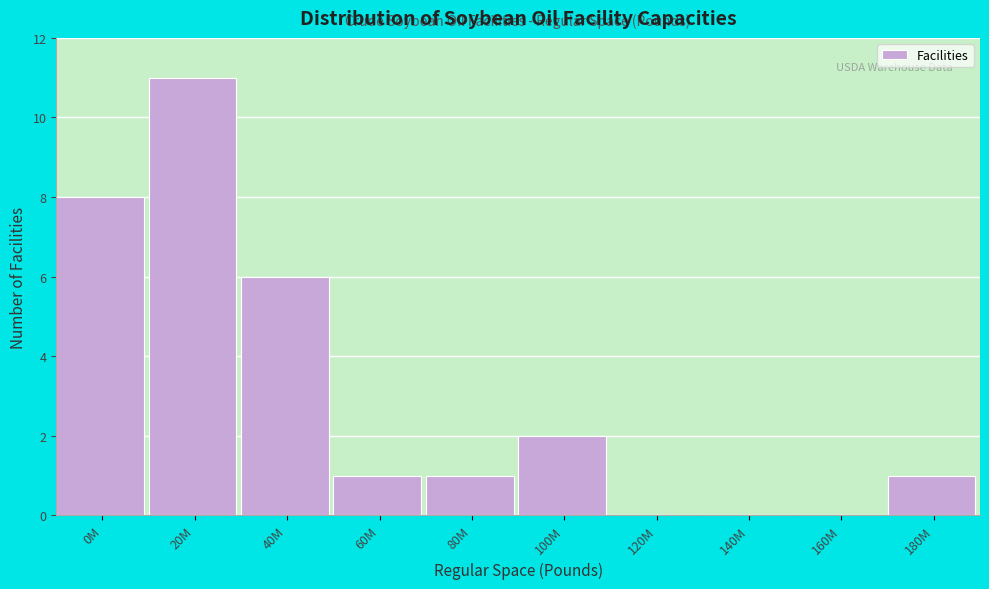

Reading left to right, transcribe all the data shown in this chart.

0M=8	20M=11	40M=6	60M=1	80M=1	100M=2	120M=0	140M=0	160M=0	180M=1